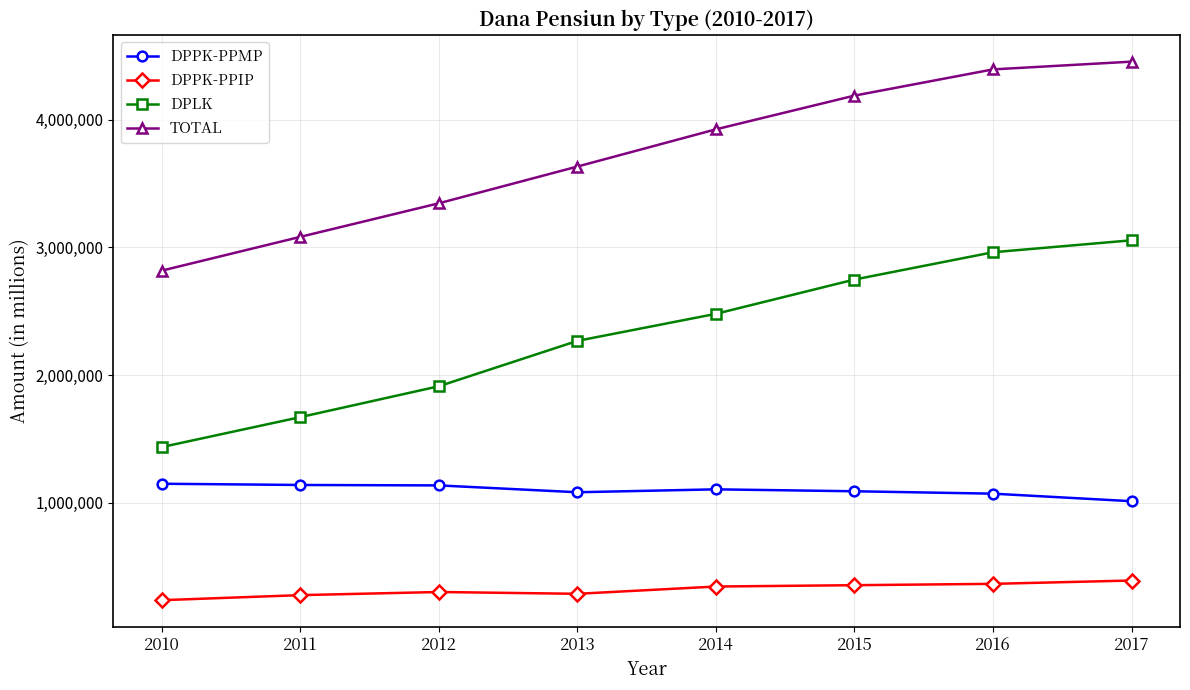

True or false: DPPK-PPMP and TOTAL intersect in this chart.

False